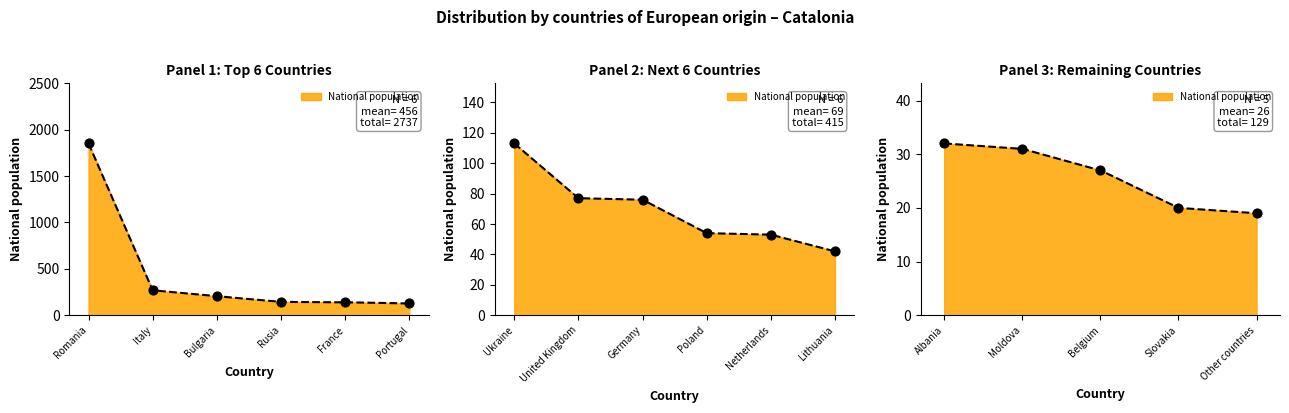

Approximately how many times larger is the value at United Kingdom compared to Poland?

1.4